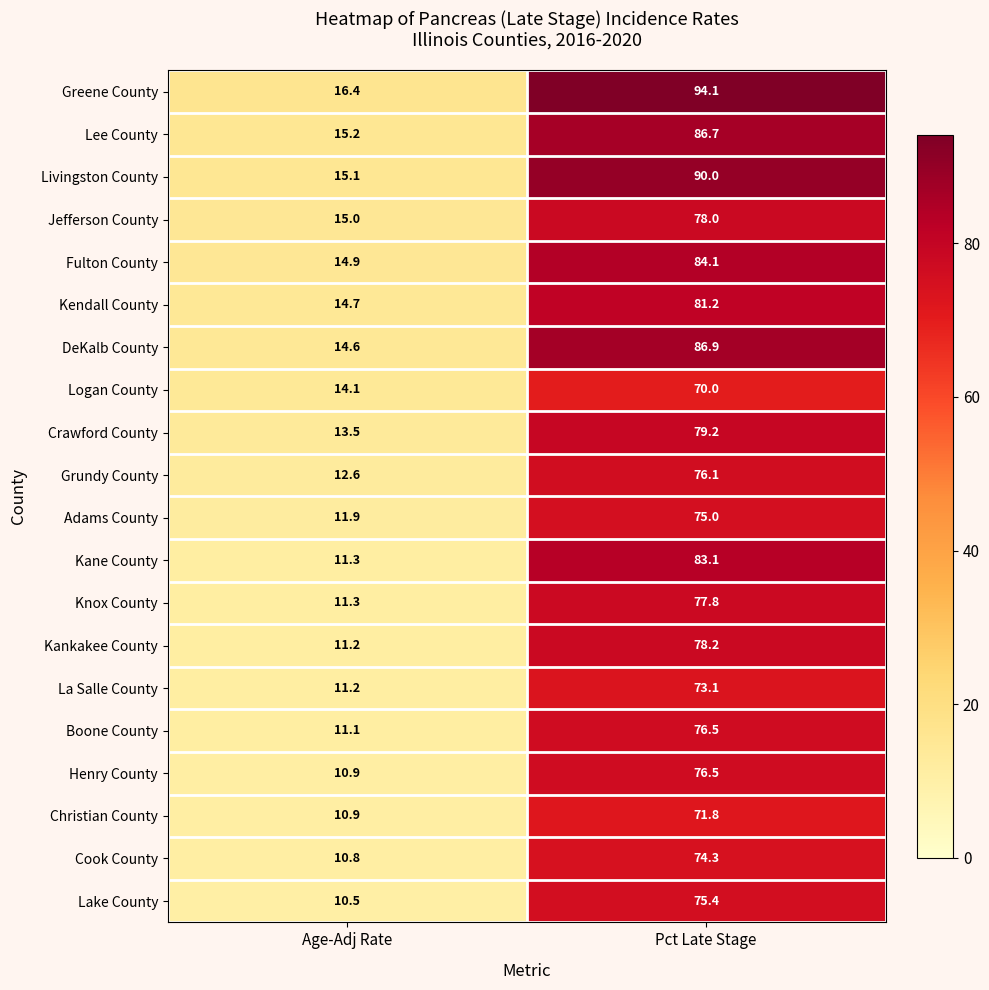

At which category is the sum across all series the highest?

Pct Late Stage